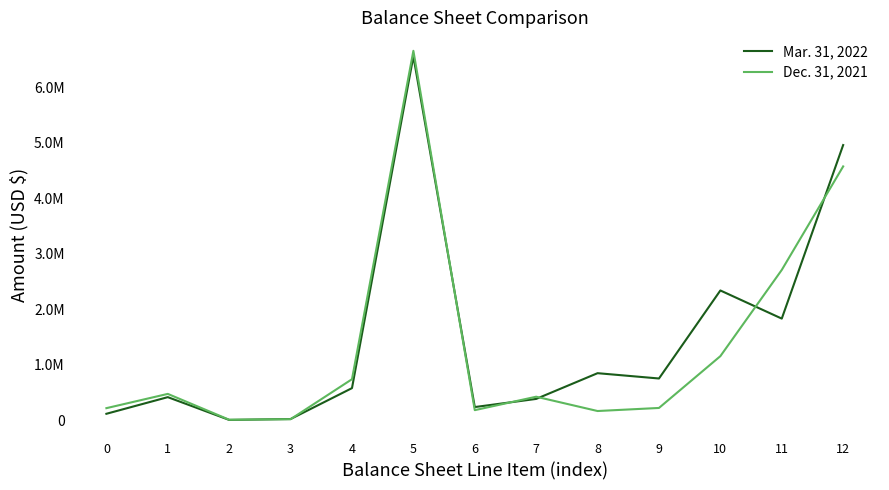

What are all the series names shown in the legend?

Mar. 31, 2022, Dec. 31, 2021